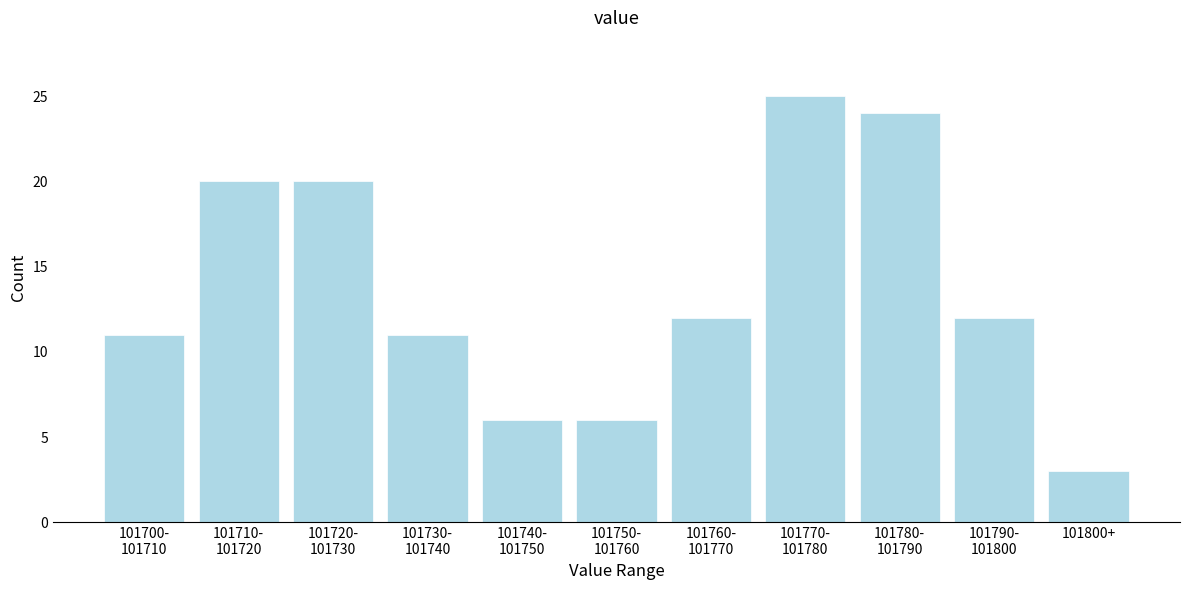

Reading right to left, what are all the values shown in this chart?

3	12	24	25	12	6	6	11	20	20	11